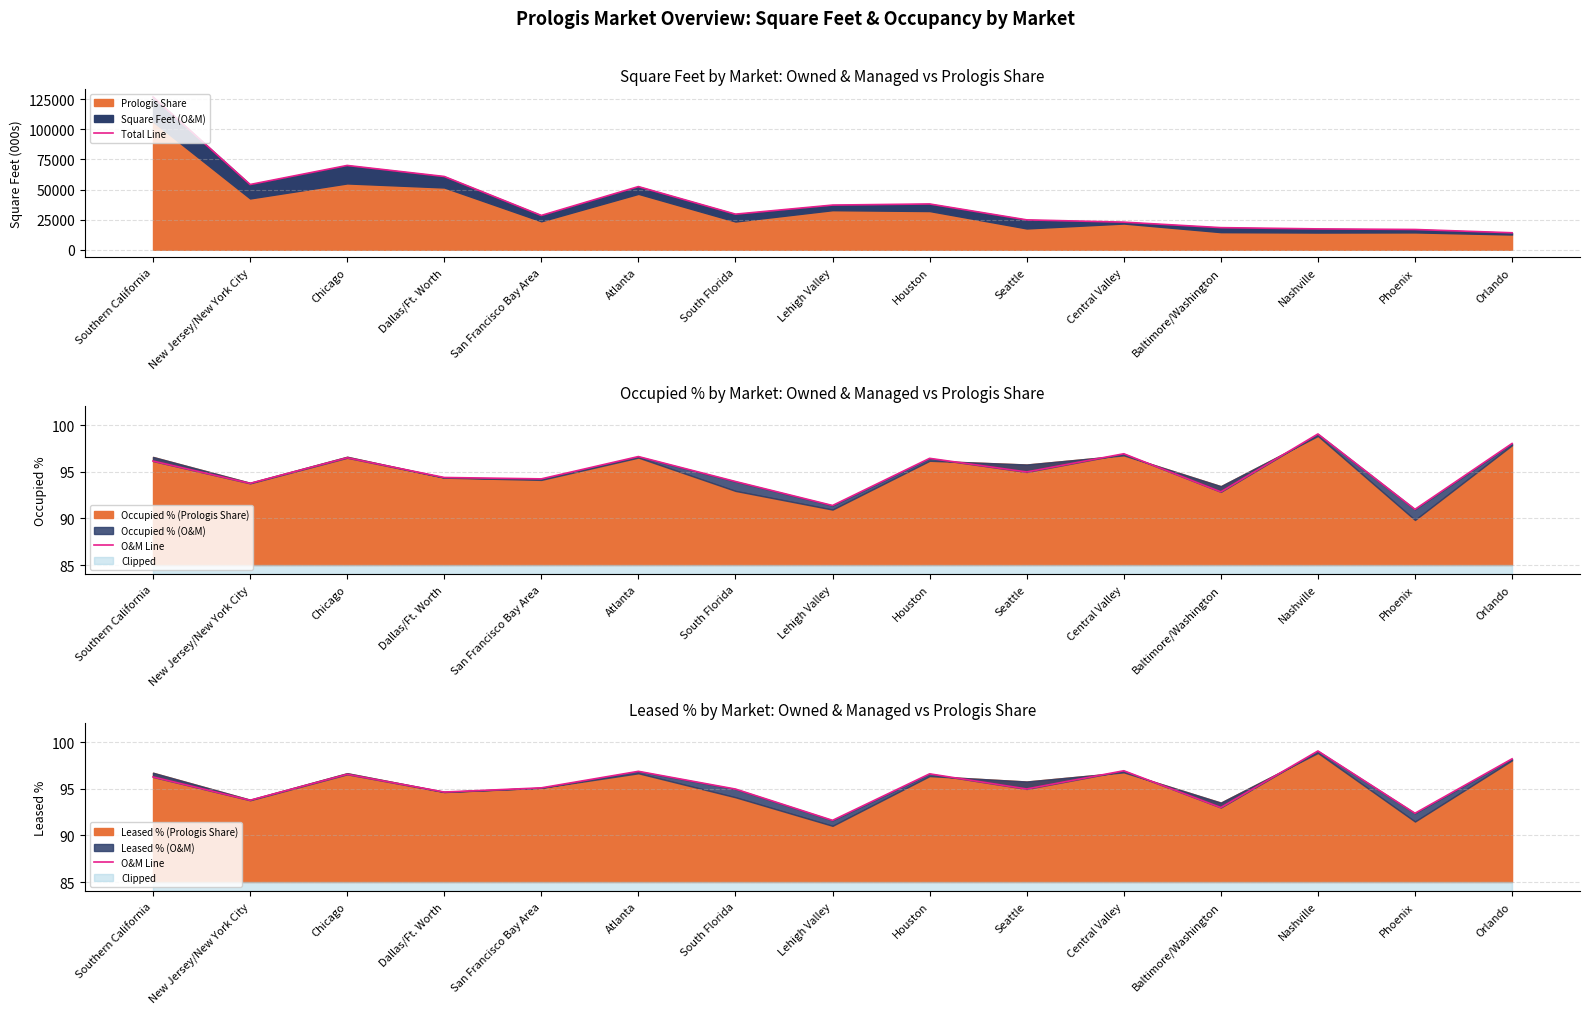

What is the label of the 7th point from the left?

South Florida